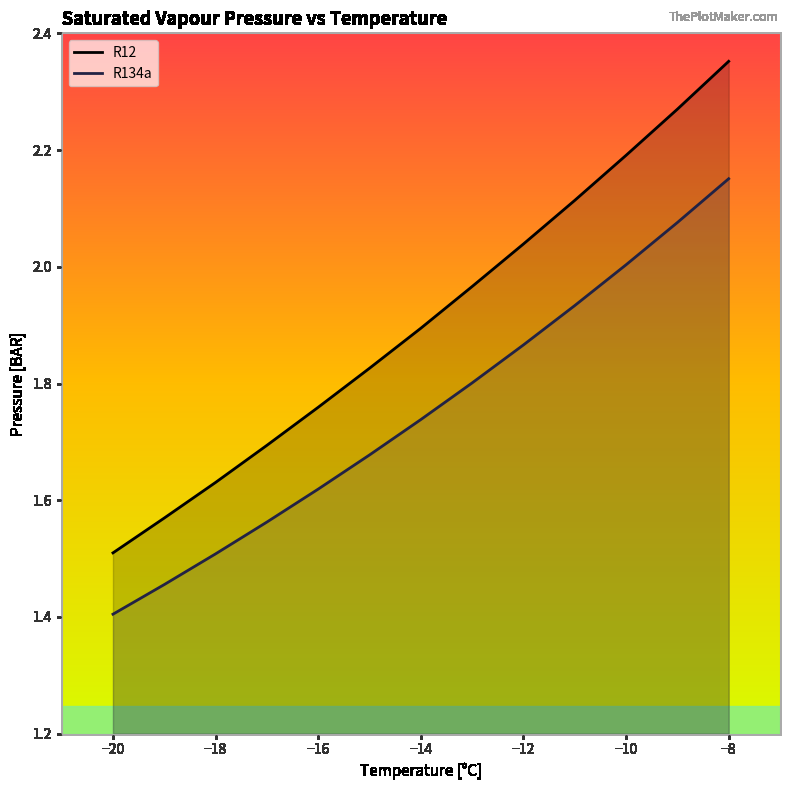

What is the difference between the highest and lowest values at −10?

0.2